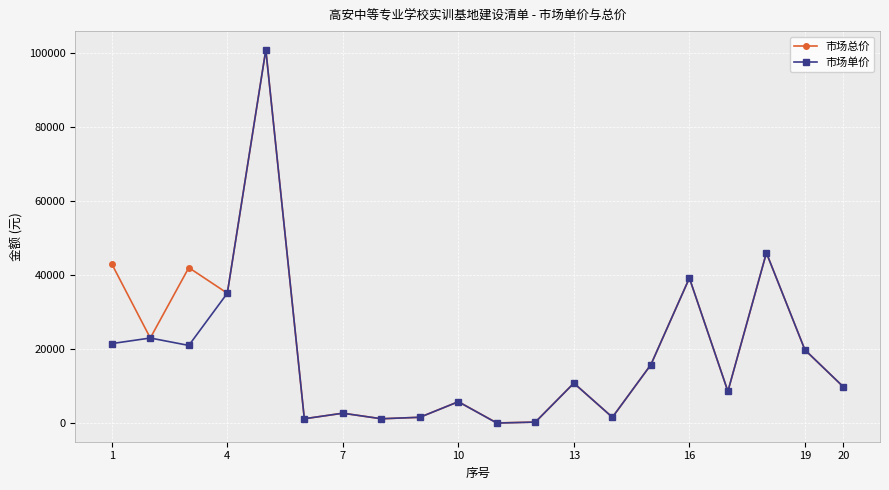

What is the sum of all 市场单价 values?

365891